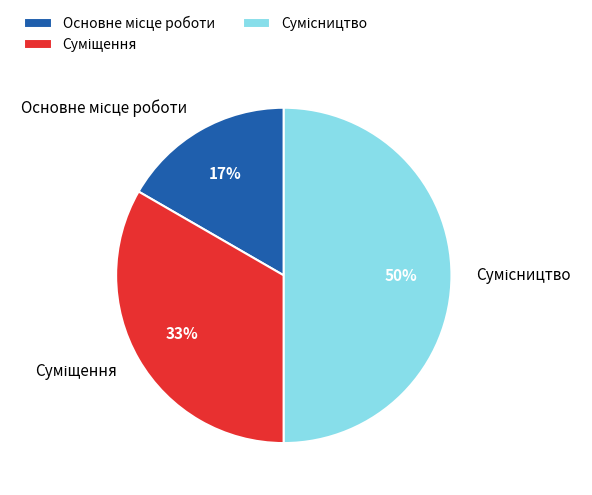

To the nearest percent, what is the difference between the largest and smallest slice percentages?

33%